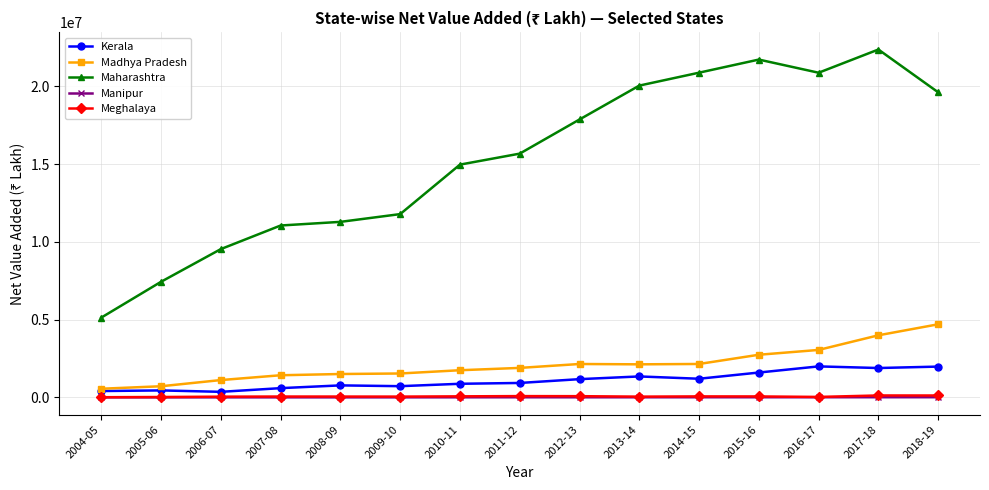

What is the maximum value for Maharashtra?

22372401